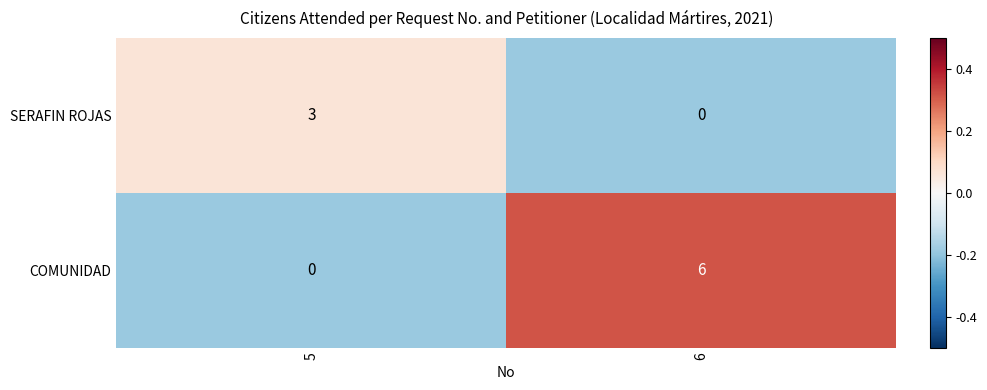

Reading right to left, what are all the values shown in this chart?

SERAFIN ROJAS: 0	3
COMUNIDAD: 6	0